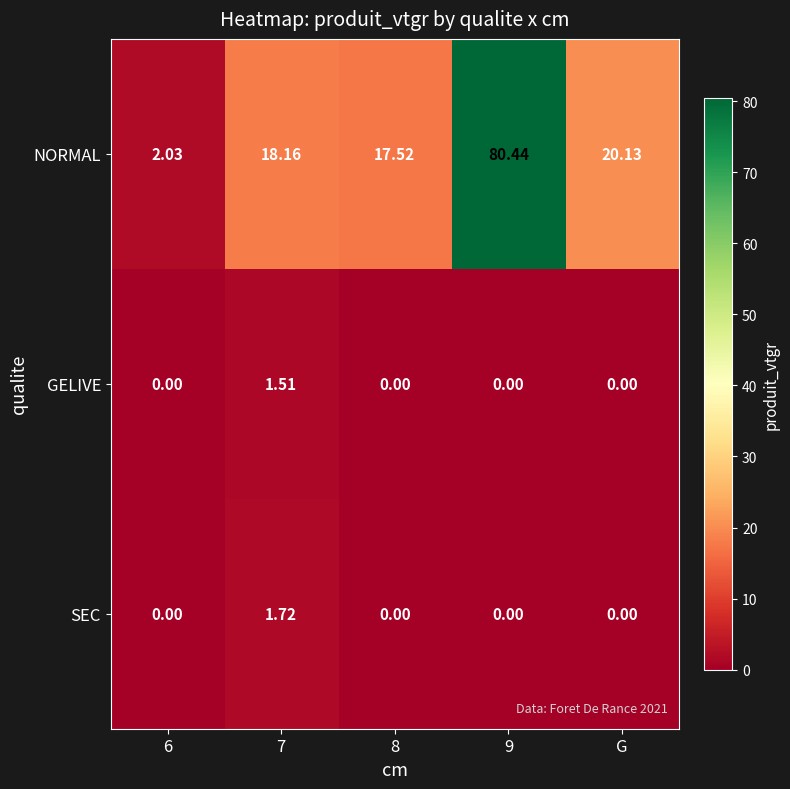

What is the difference between the highest and lowest values at 8?

17.5